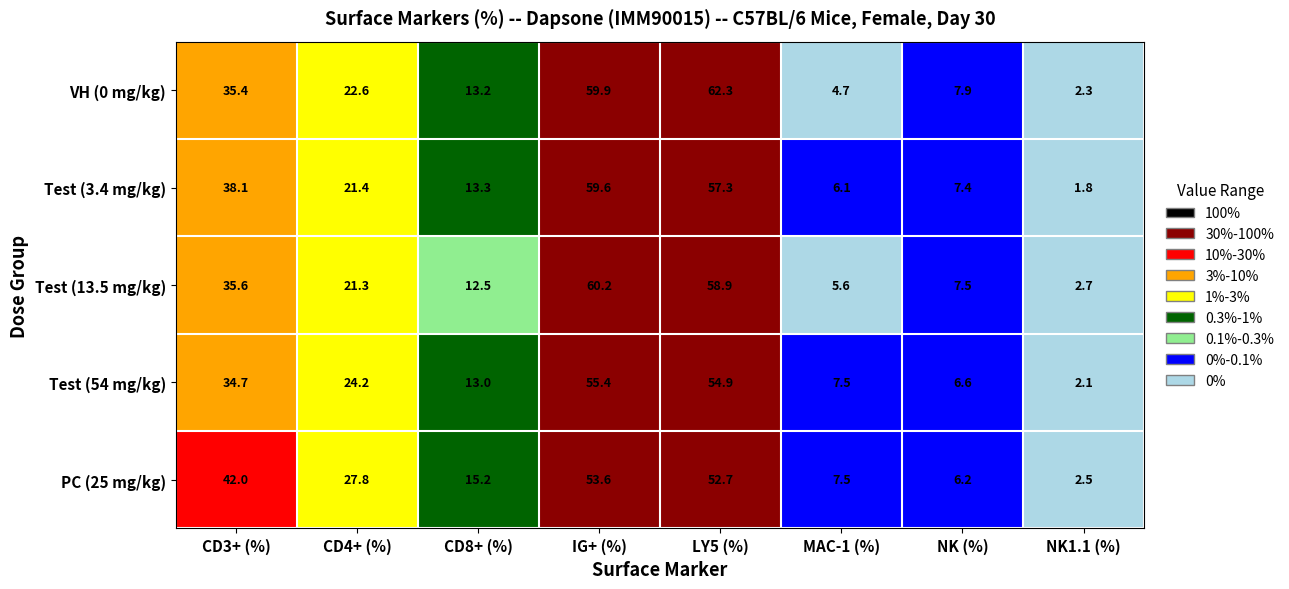

The Test (13.5 mg/kg) series shows 7.5 at NK (%). True or false?

True